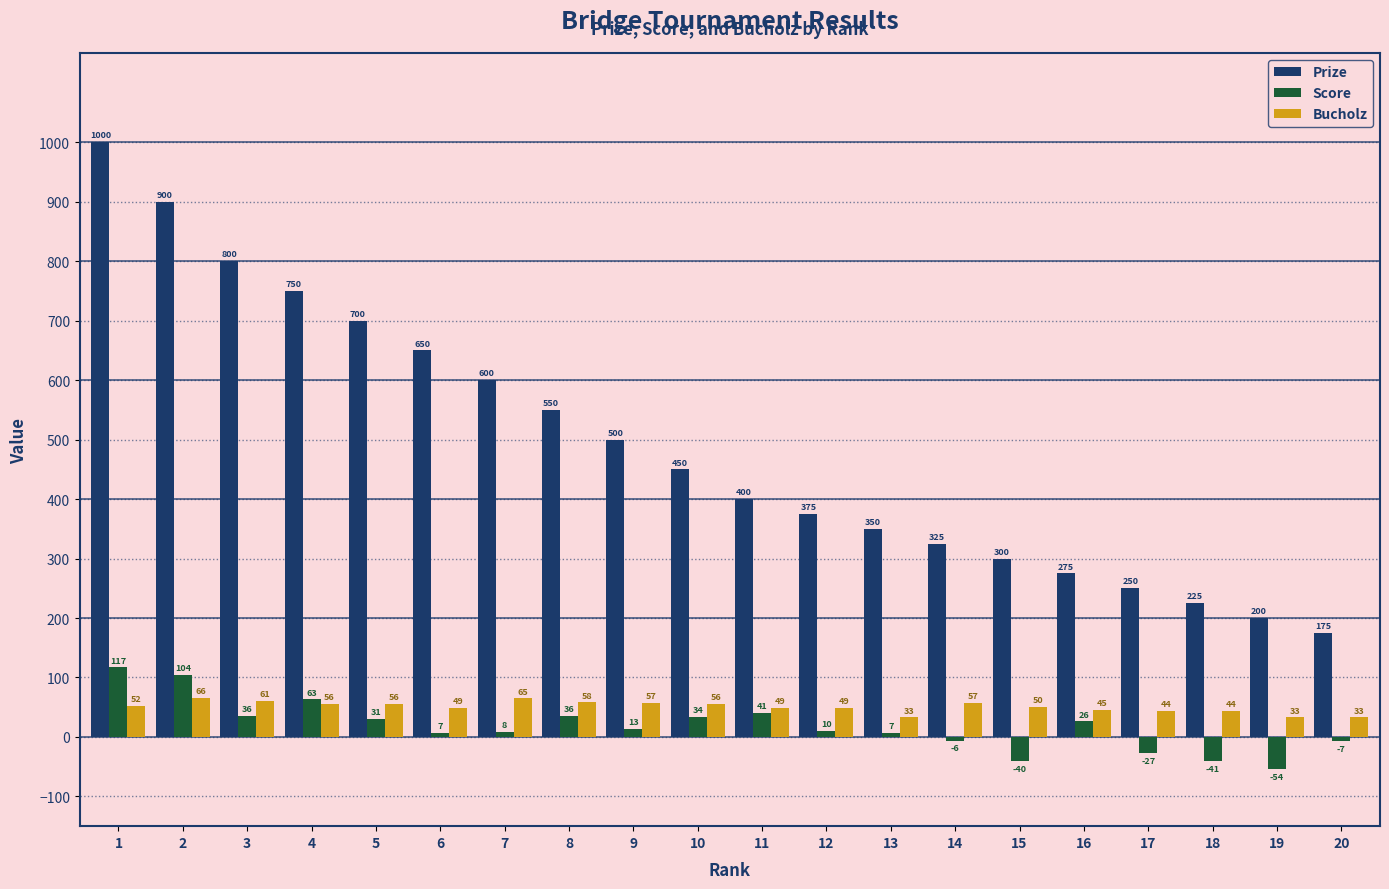

What is the difference between the highest and lowest values at 6?

643